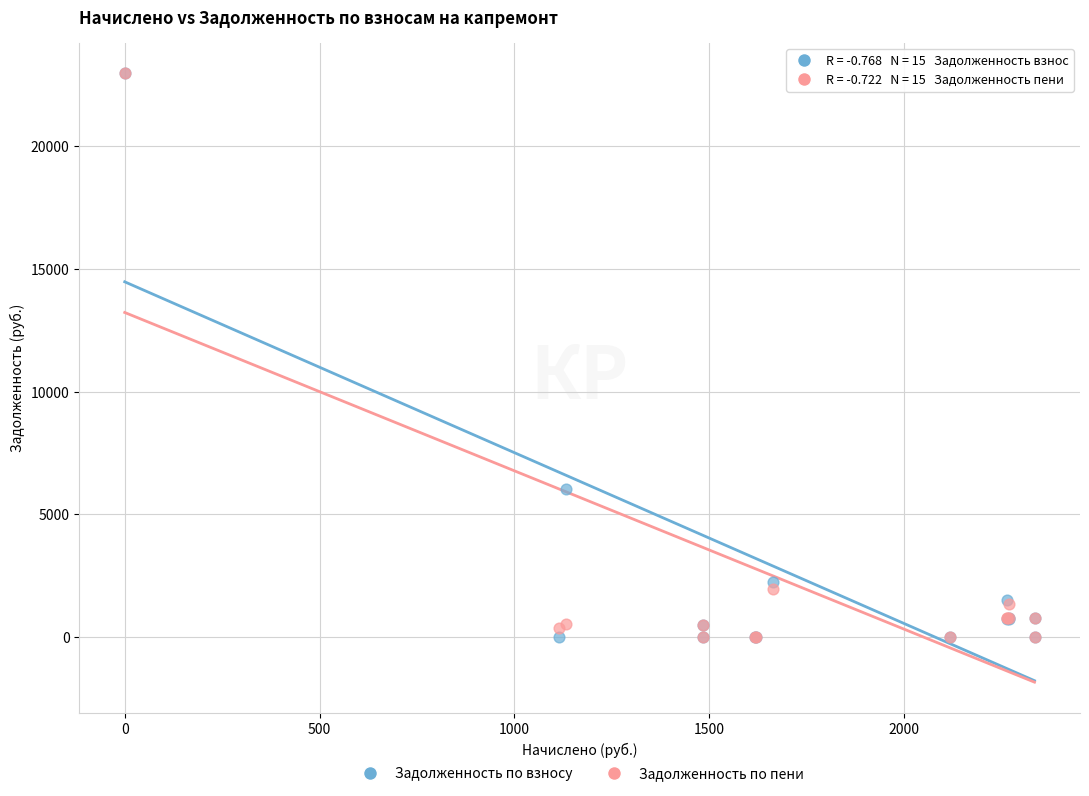

In the Задолженность по взносу series, what Y value is closest to 11485?

6041.6